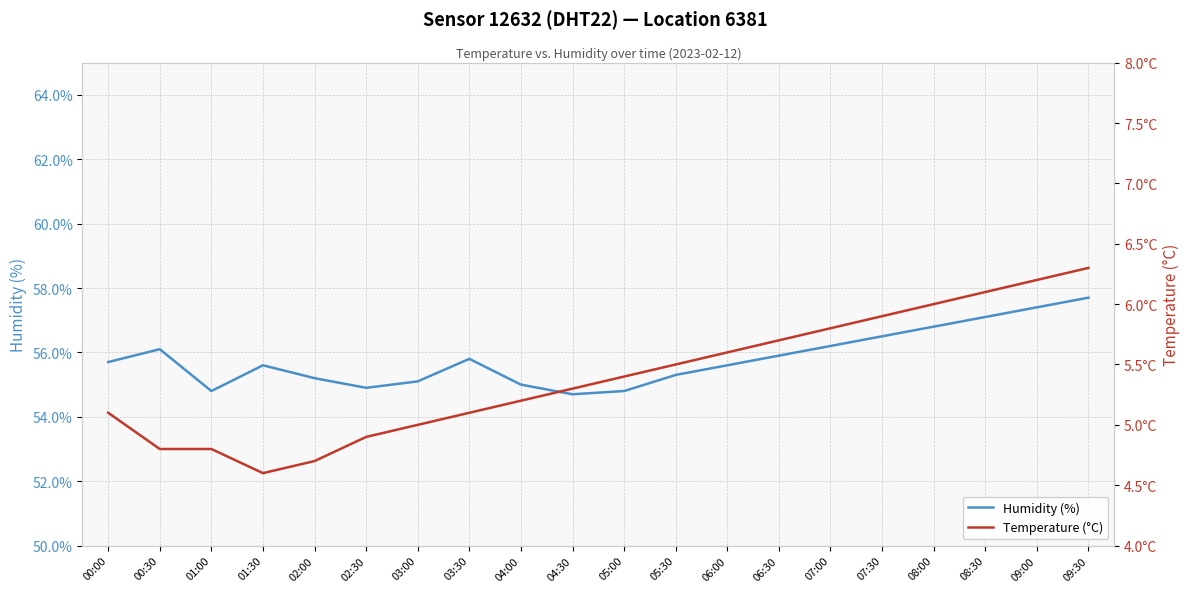

How many interior local valleys does the humidity series have?

3